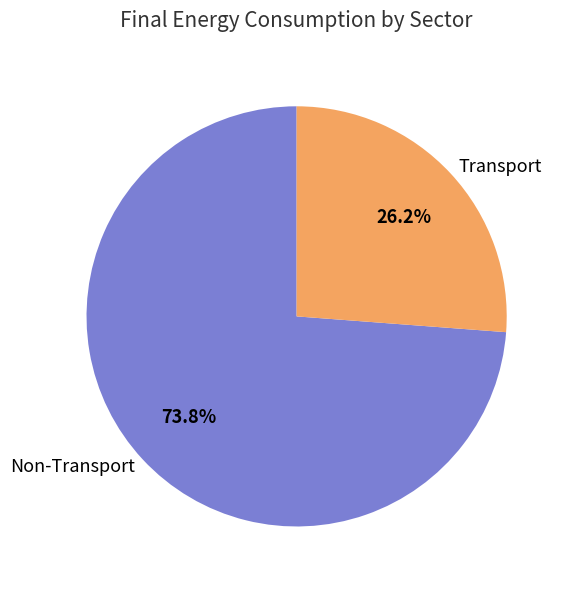

Rank the categories by value from lowest to highest.

Transport, Non-Transport